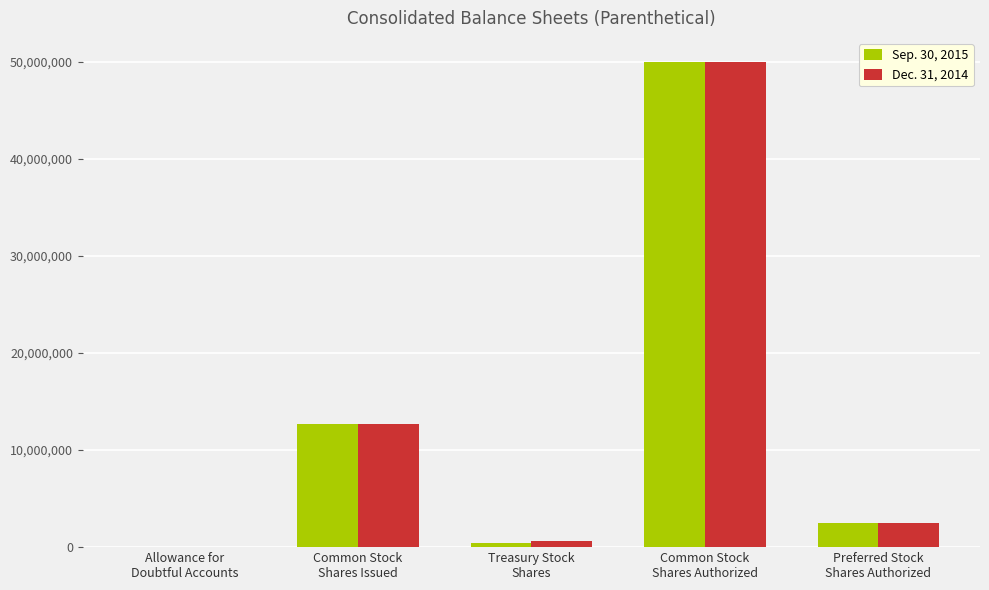

Is it true that Sep. 30, 2015 equals 50000000 at Common Stock
Shares Authorized?

True